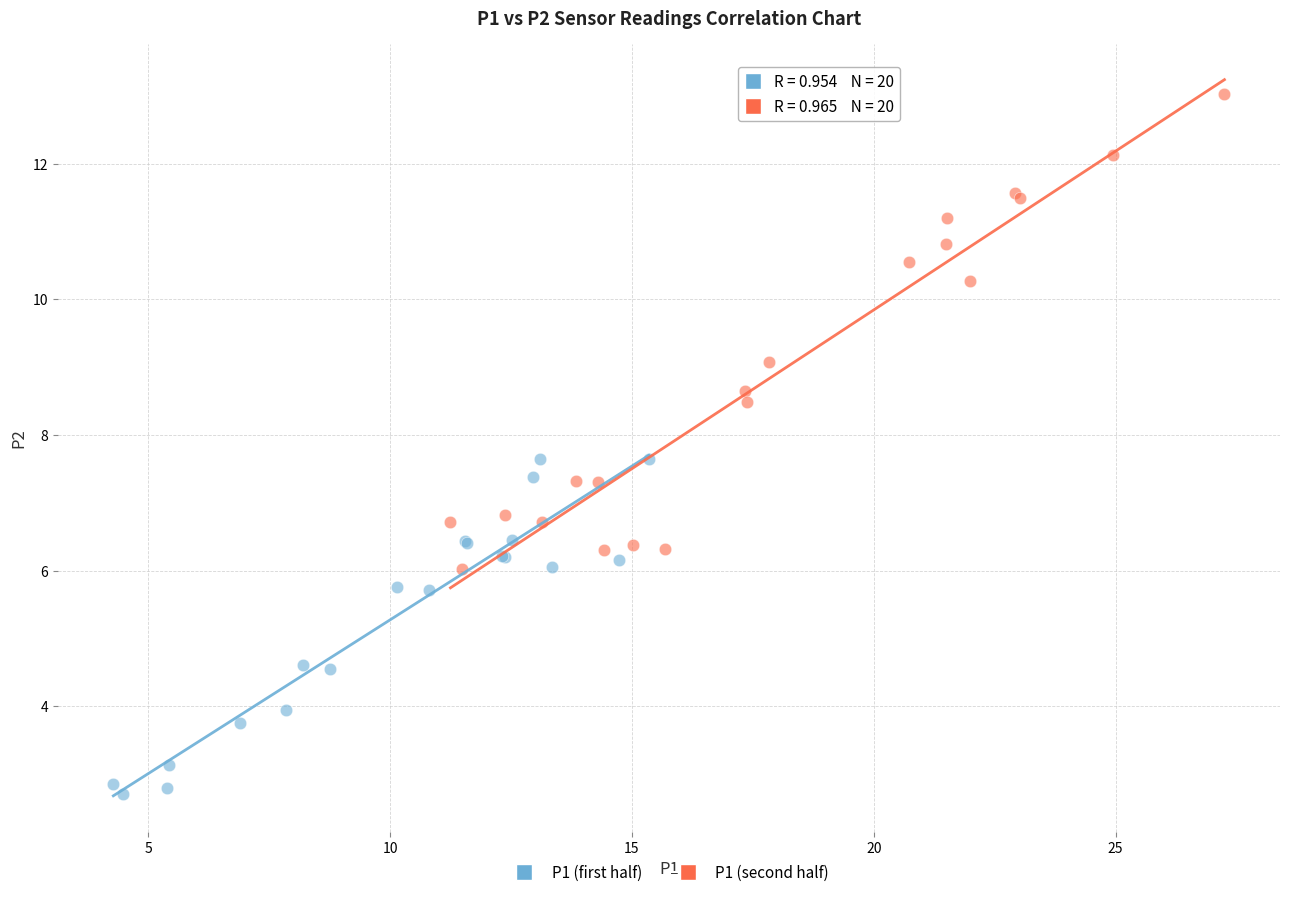

Which series has the largest Y range (max minus min)?

P1 (second half)